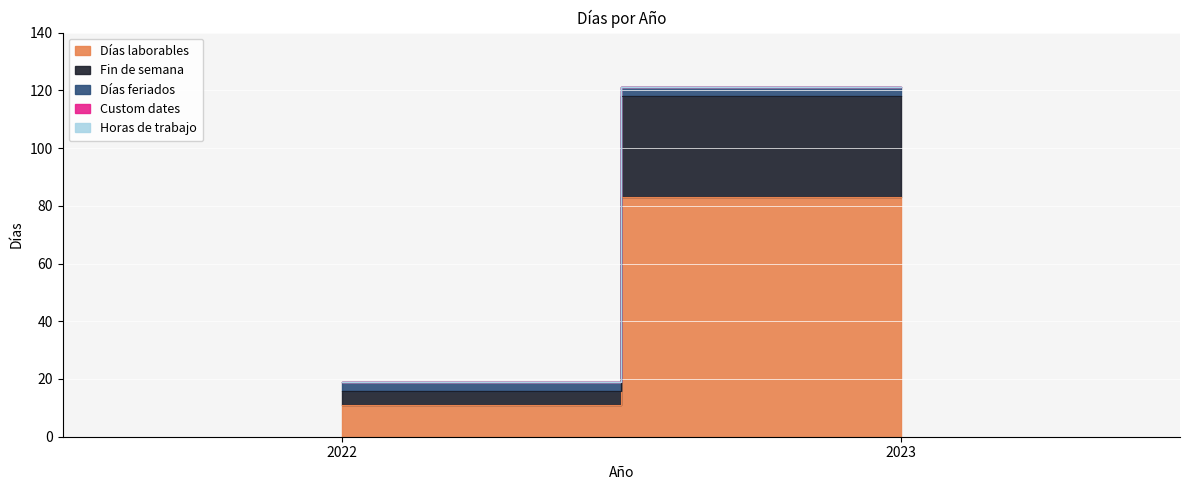

What is the difference between the highest and lowest values at 2022?

11